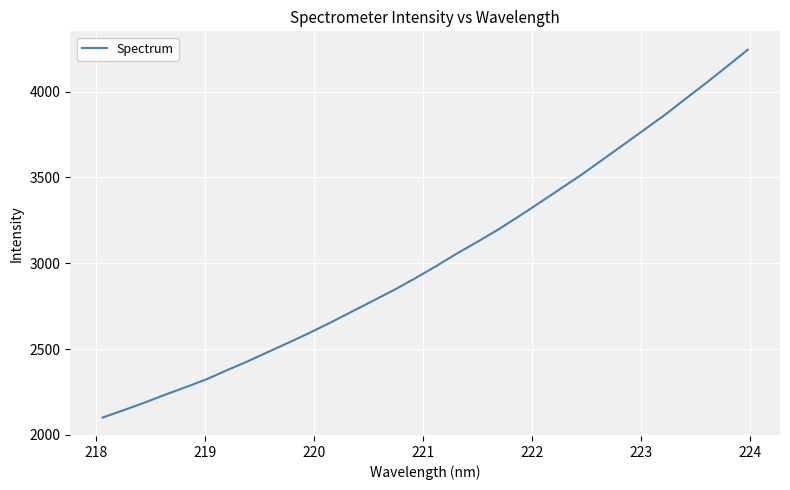

What is the difference between the maximum and minimum values?

2143.4